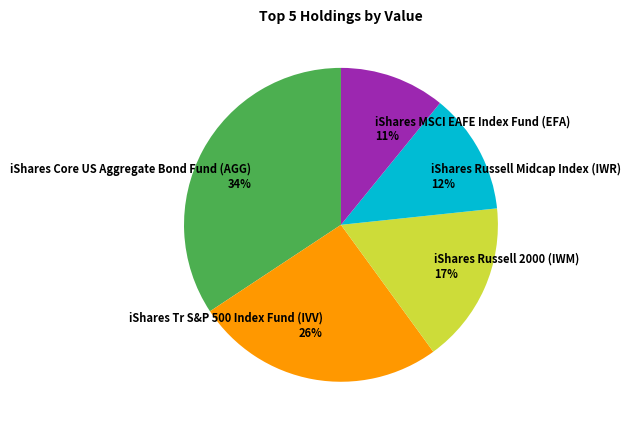

Does any single category account for the majority?

No